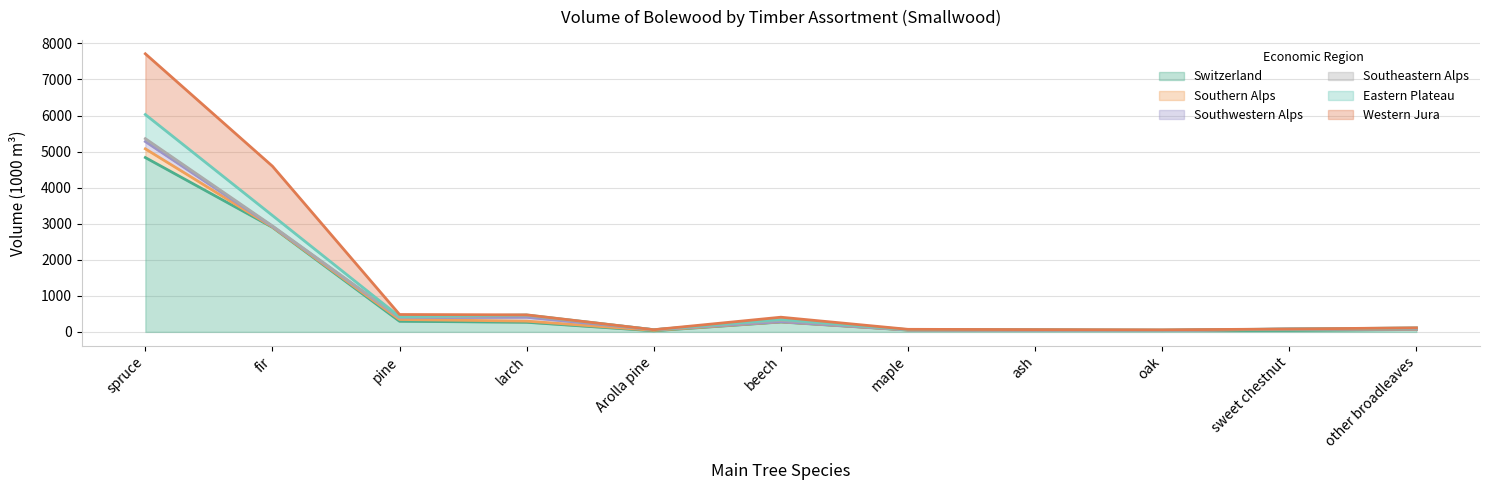

What is the label of the 3rd point from the right?

oak